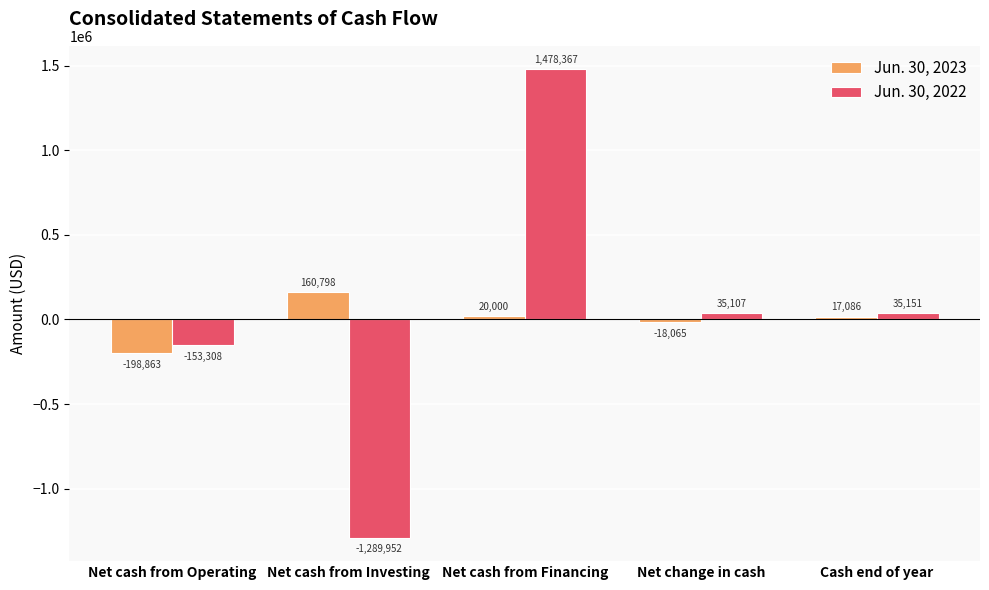

Is it true that Jun. 30, 2023 equals -198863 at Net cash from Operating?

True